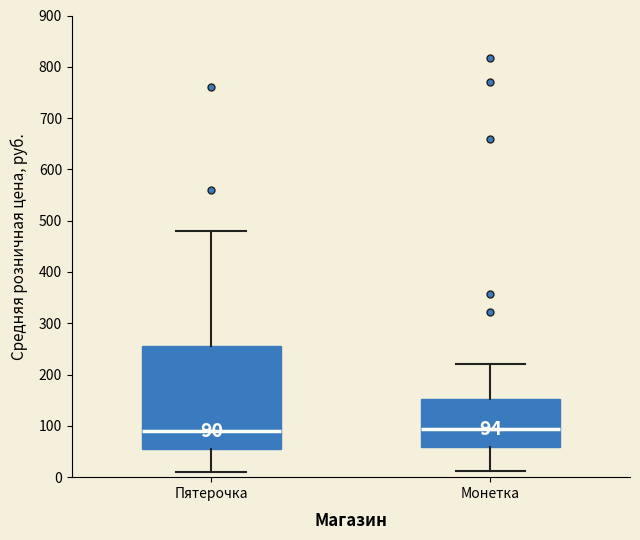

Which box is the tallest, from its lower edge to its upper edge?

Пятерочка